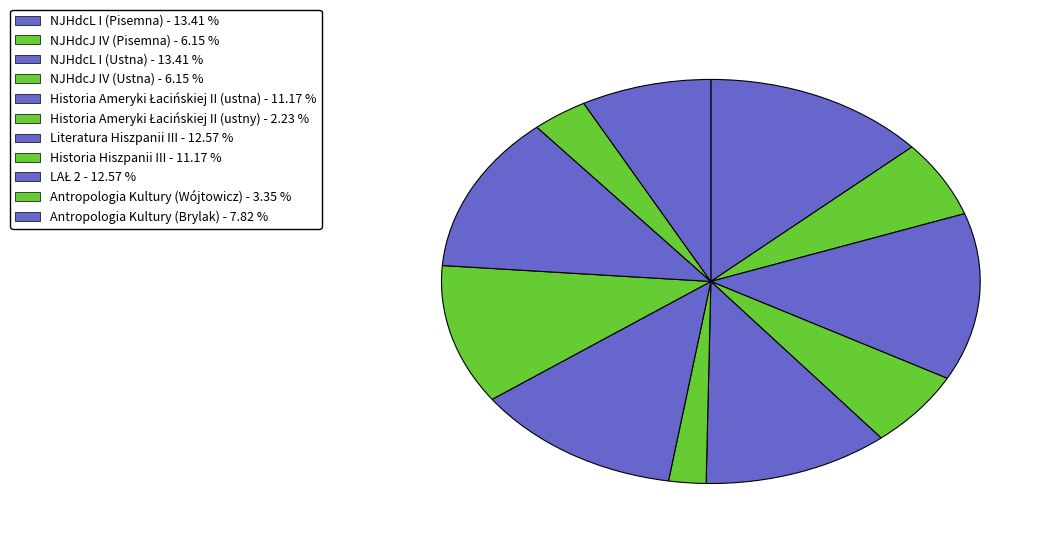

True or false: Literatura Hiszpanii III accounts for 13% of the total.

True